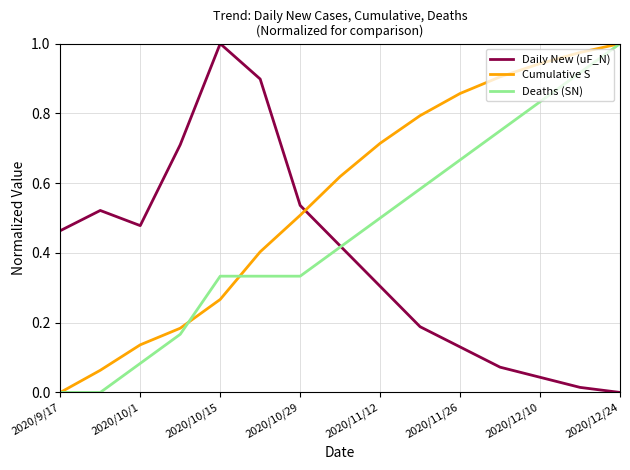

Which series ends up on top after the final intersection of Daily New (uF_N) and Cumulative S?

Cumulative S